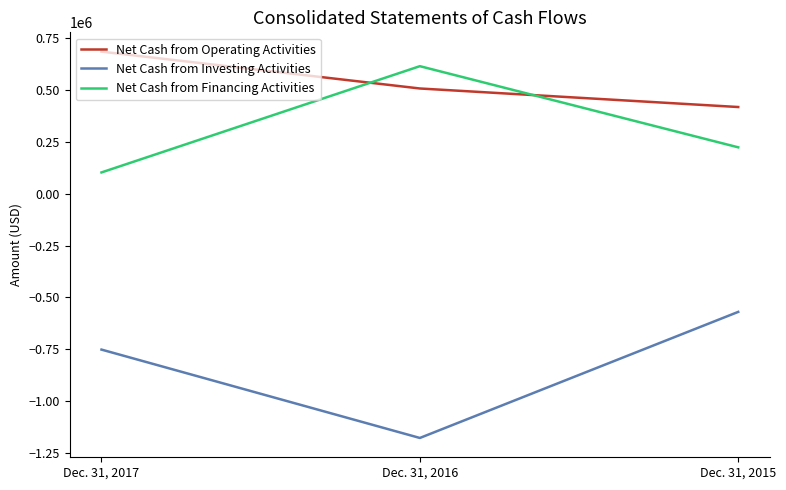

Is it true that Net Cash from Financing Activities equals 614144 at Dec. 31, 2016?

True